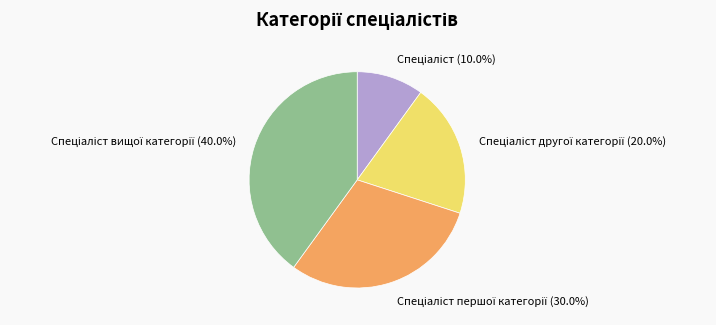

Does any single category account for the majority?

No